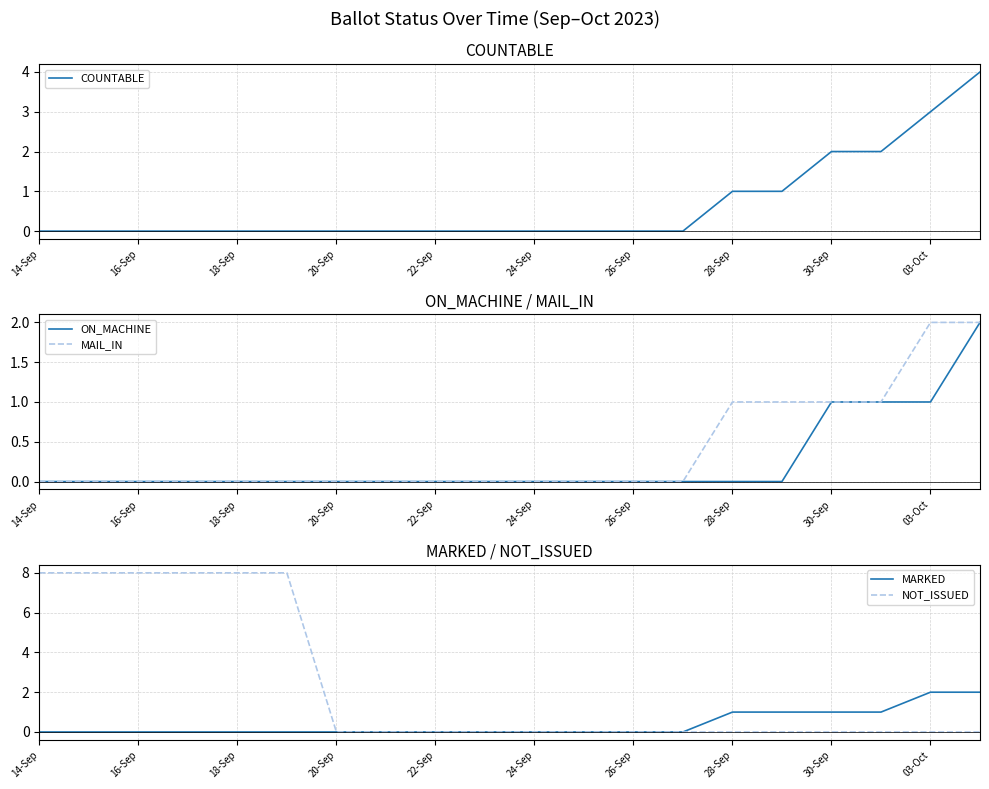

Count the number of data series in this chart.

5